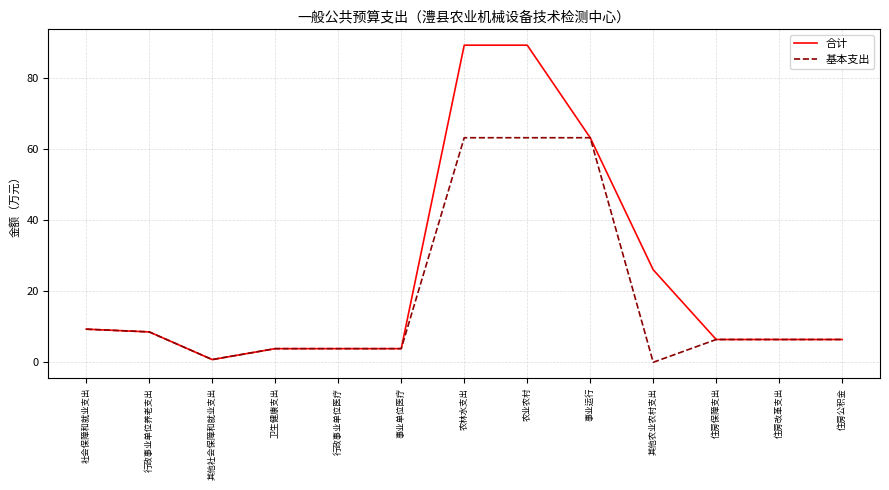

What is the approximate value of 合计 at 农业农村?

89.1